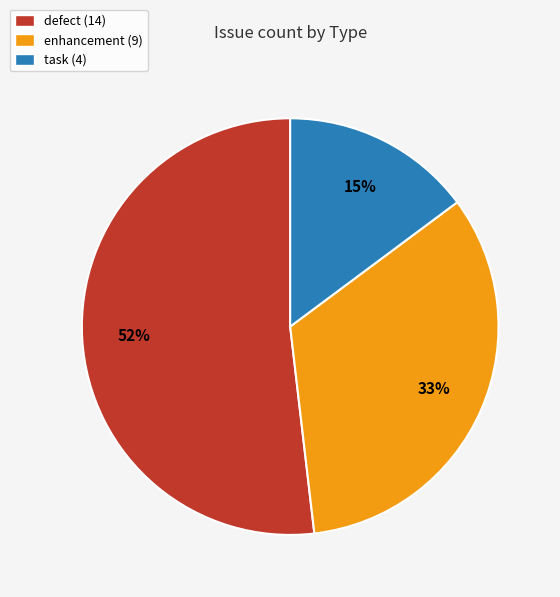

To the nearest percent, what portion does enhancement represent?

33%